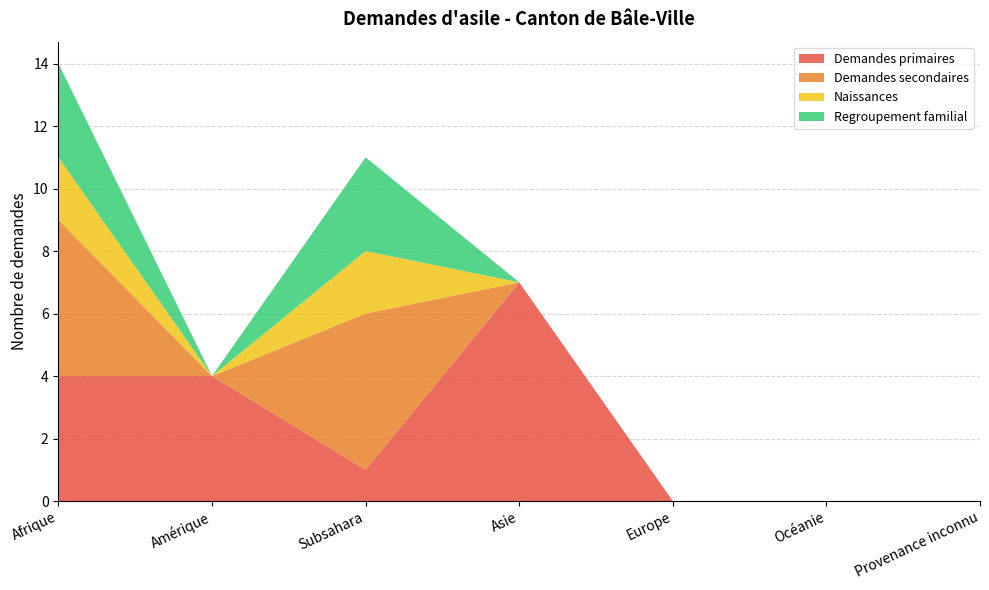

Reading left to right, extract all data points from this chart.

Demandes primaires: 4	4	1	7	0	0	0
Demandes secondaires: 5	0	5	0	0	0	0
Naissances: 2	0	2	0	0	0	0
Regroupement familial: 3	0	3	0	0	0	0